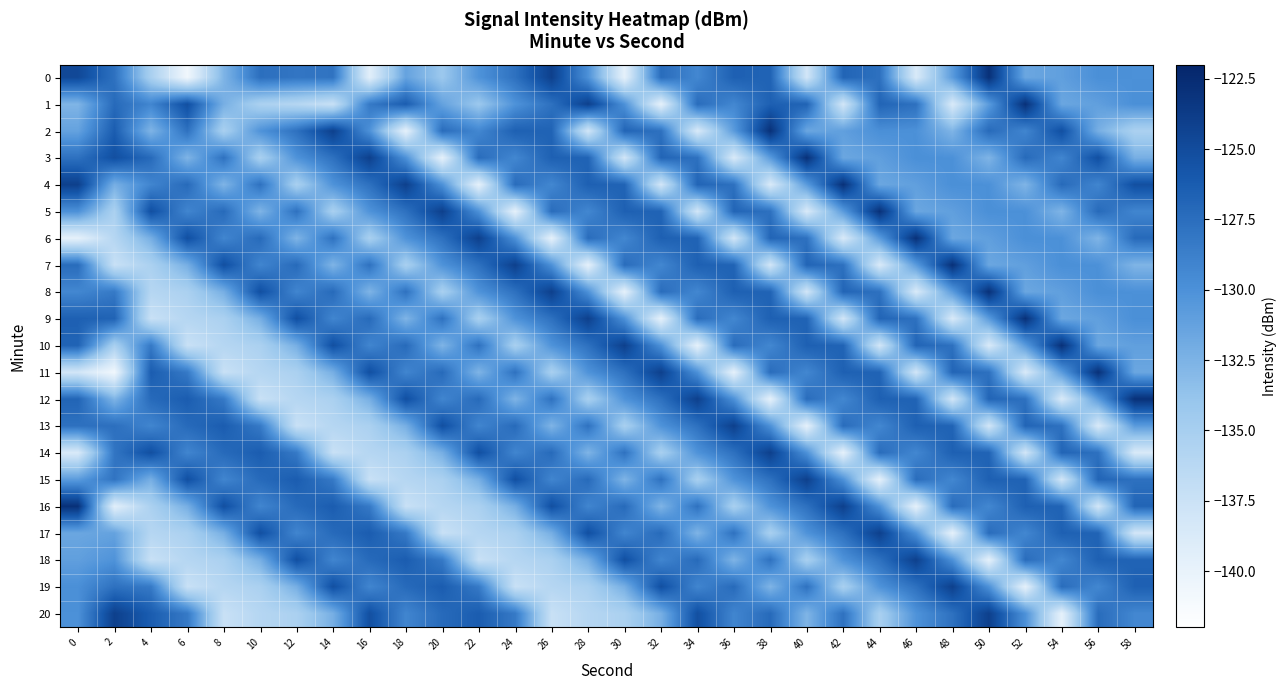

What is the total value across all series at 56?

-2724.9